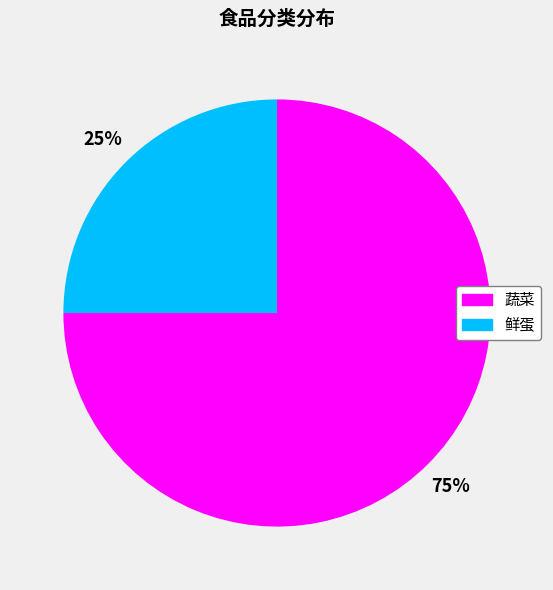

Combined, do 鲜蛋 and 蔬菜 account for over 50%?

Yes